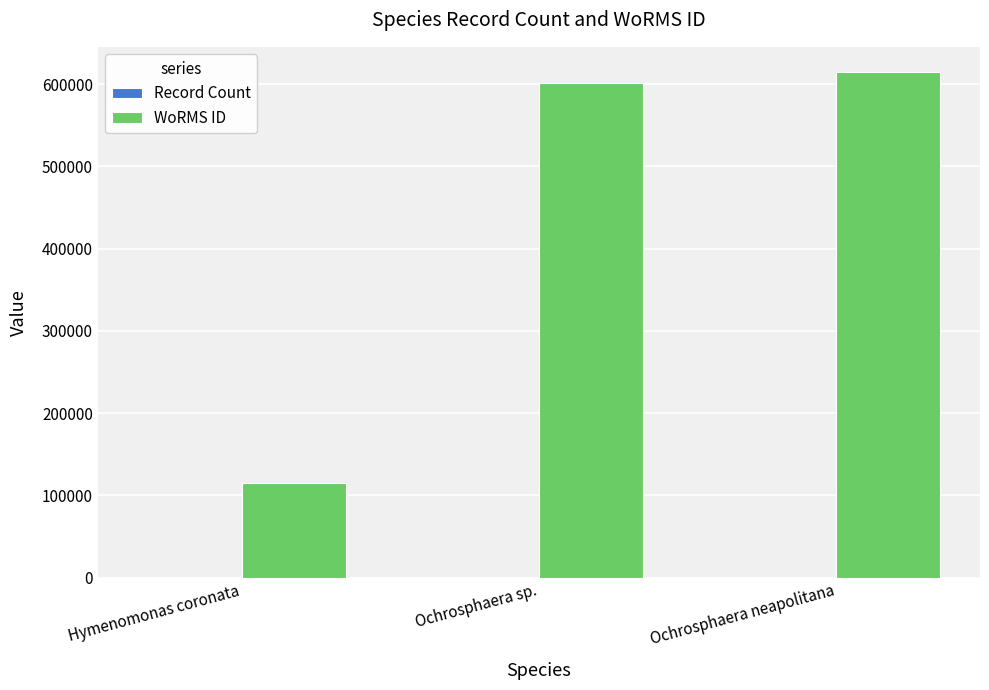

Is it true that WoRMS ID equals 330980 at Ochrosphaera neapolitana?

False